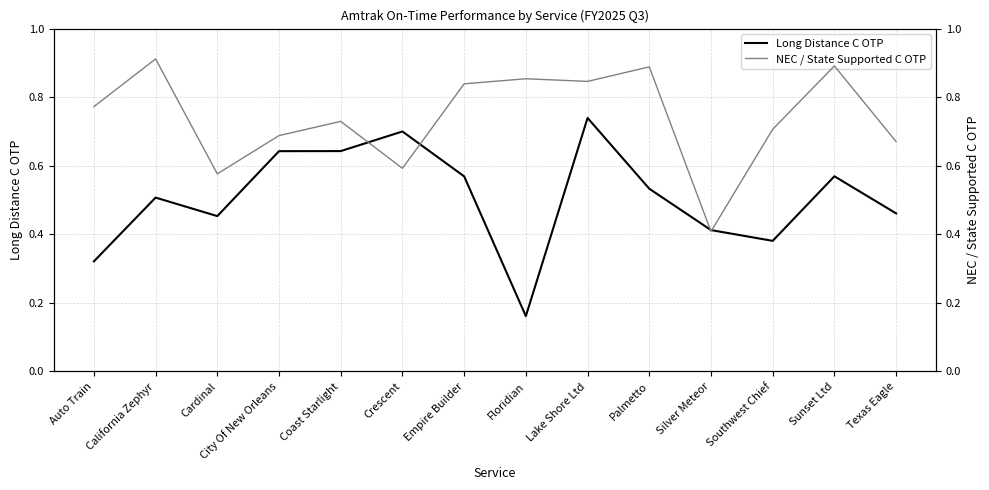

What is the difference between the maximum and minimum values in the Long Distance C OTP series?

0.6